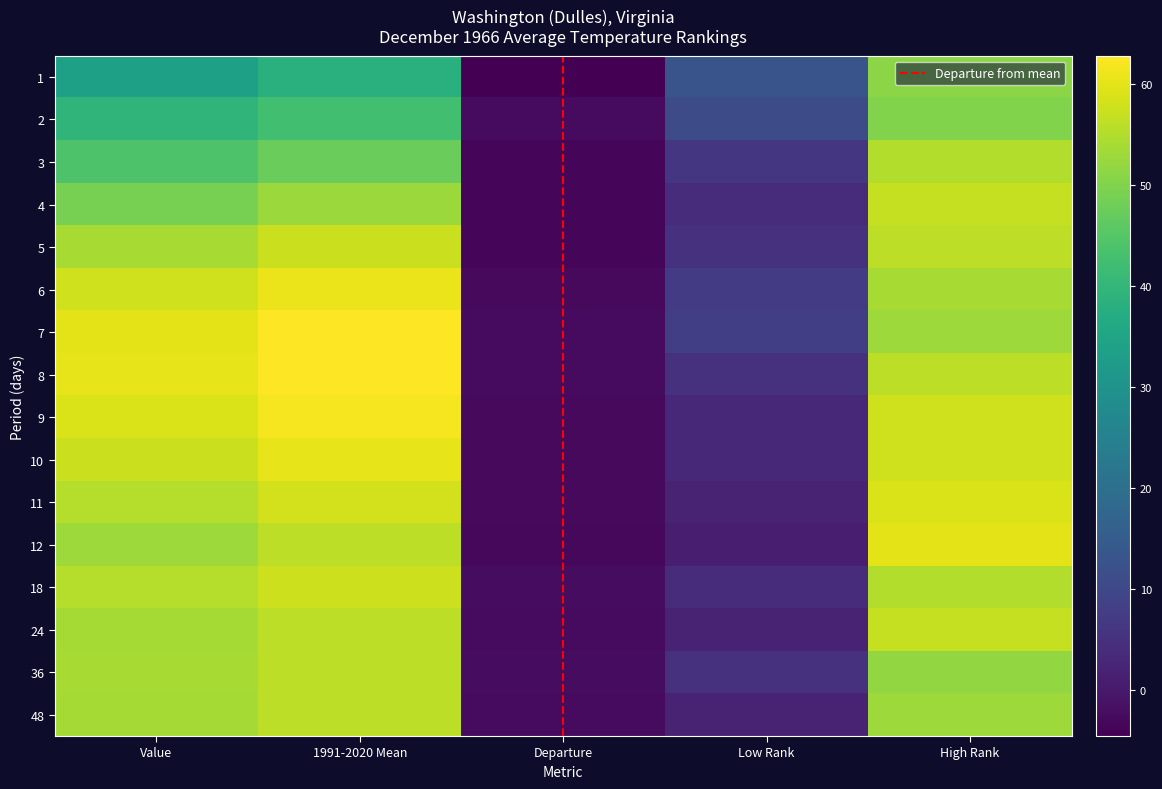

Is the value of 7 at Low Rank greater than the value of 8 at Departure?

Yes